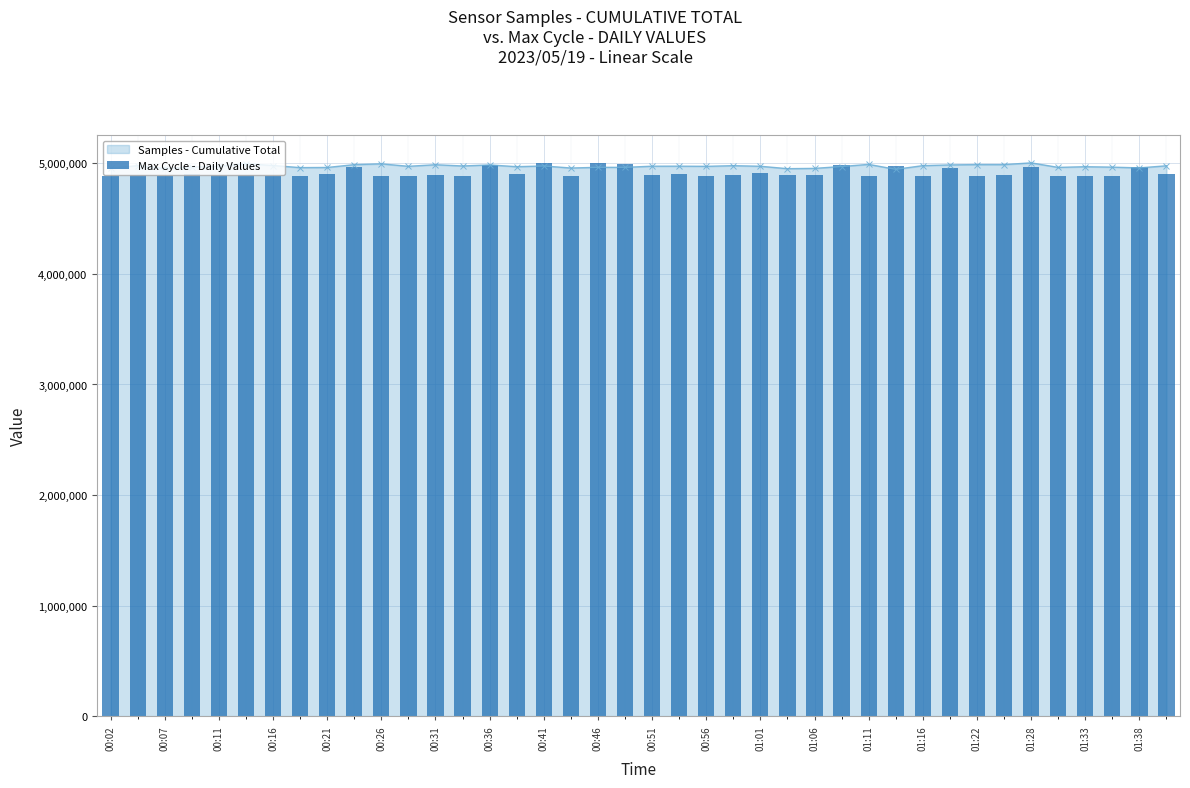

Reading left to right, transcribe all the data shown in this chart.

4883001.0	4891770.7	4883731.8	4903707.2	4893475.9	4892745.1	4884219.0	4883975.4	4903463.6	4967287.3	4886898.7	4886411.5	4890796.3	4883001.0	4981172.6	4900540.4	5002366.0	4883488.2	5004802.0	4993352.7	4893719.5	4905168.8	4888603.9	4890796.3	4911015.3	4890796.3	4890796.3	4981903.4	4888847.5	4974108.2	4885680.6	4960710.0	4885193.4	4890796.3	4966312.9	4884219.0	4884219.0	4887629.5	4967287.3	4904438.0